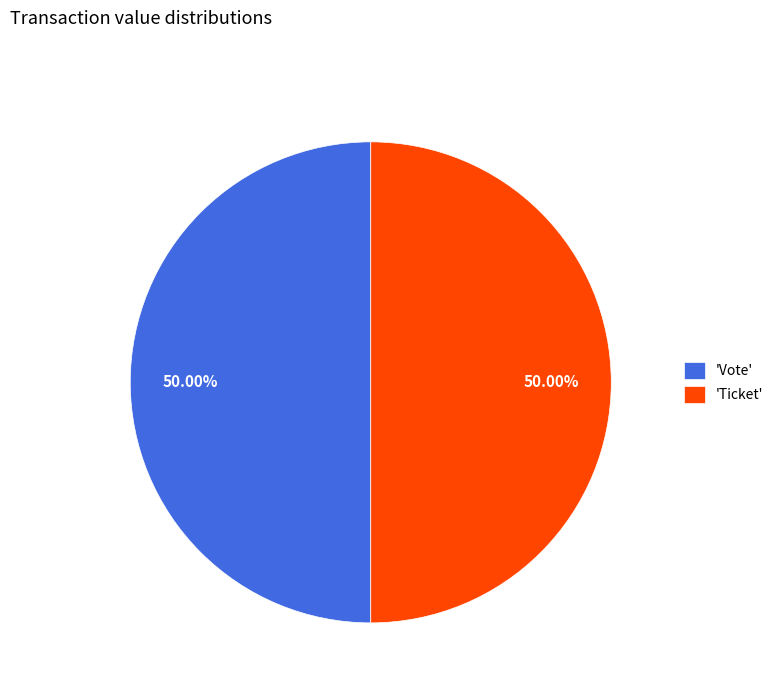

Do 'Ticket' and 'Vote' together represent more than half of the pie?

Yes